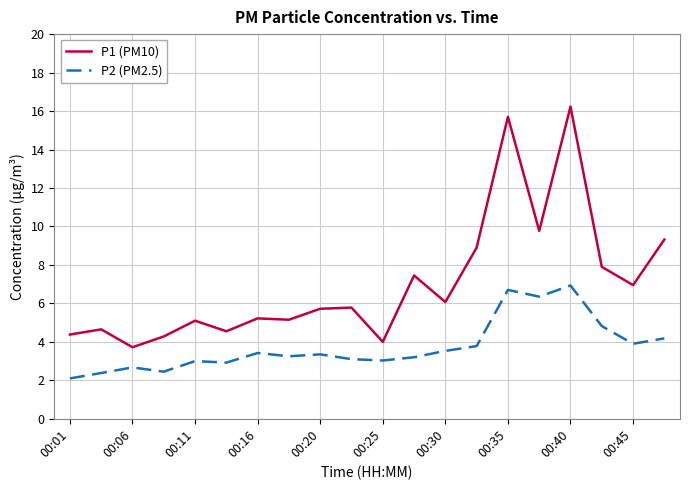

What is the highest value of the P1 (PM10) series?

16.2